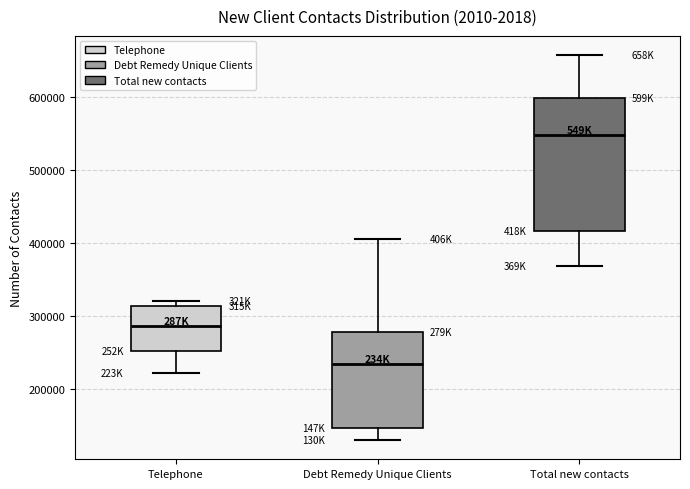

Which box's median line is the lowest?

Debt Remedy Unique Clients